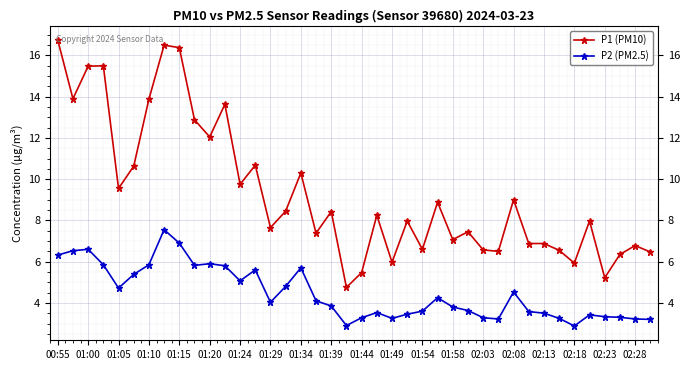

What is the sum of all P2 (PM2.5) values?

178.8